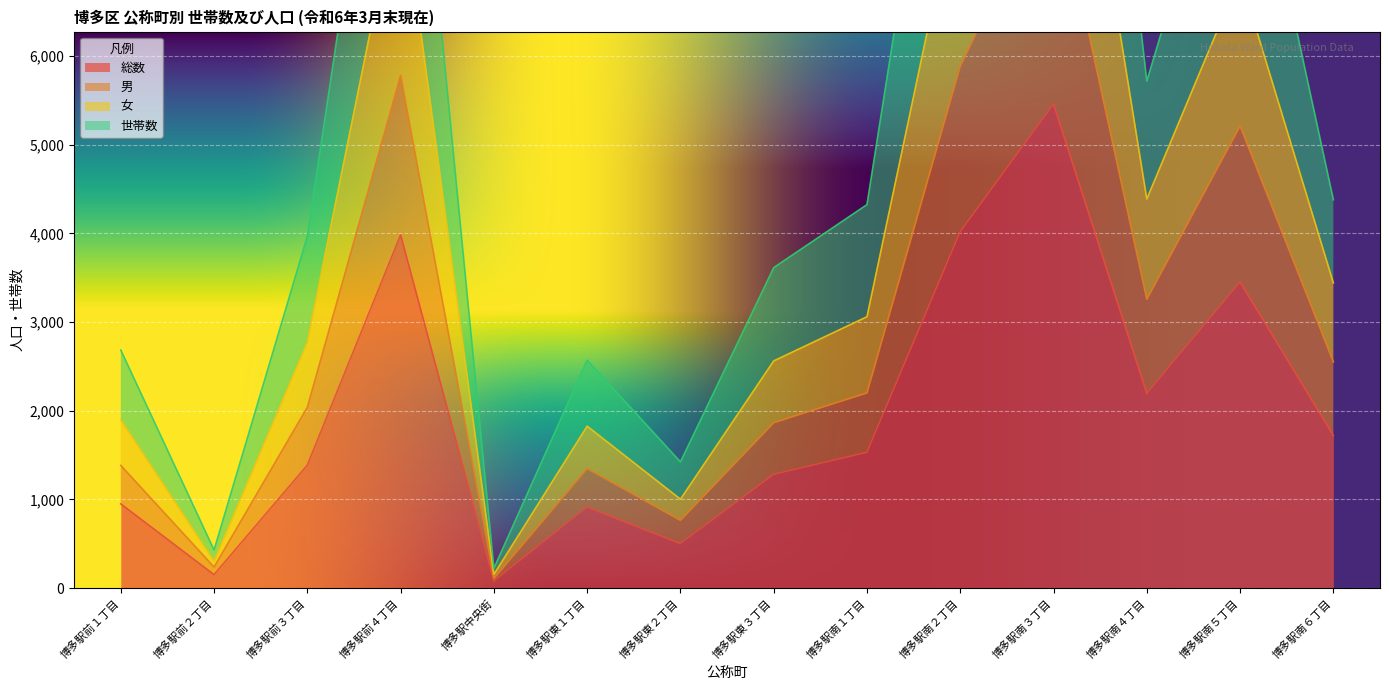

Is it true that 女 equals 6393 at 博多駅前３丁目?

False